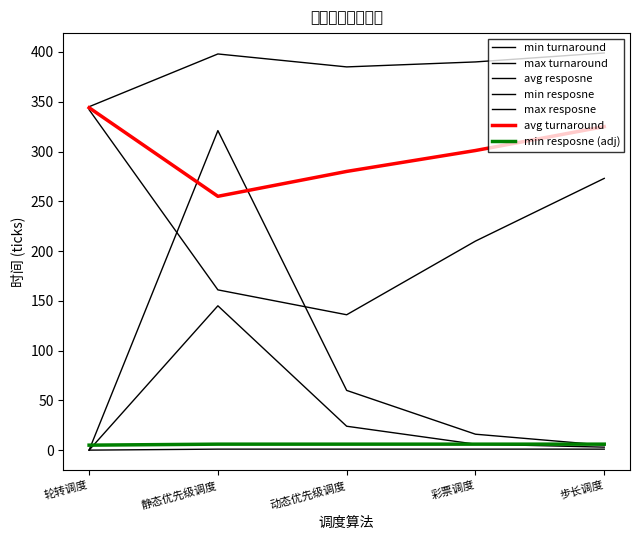

True or false: avg turnaround and avg resposne intersect in this chart.

False